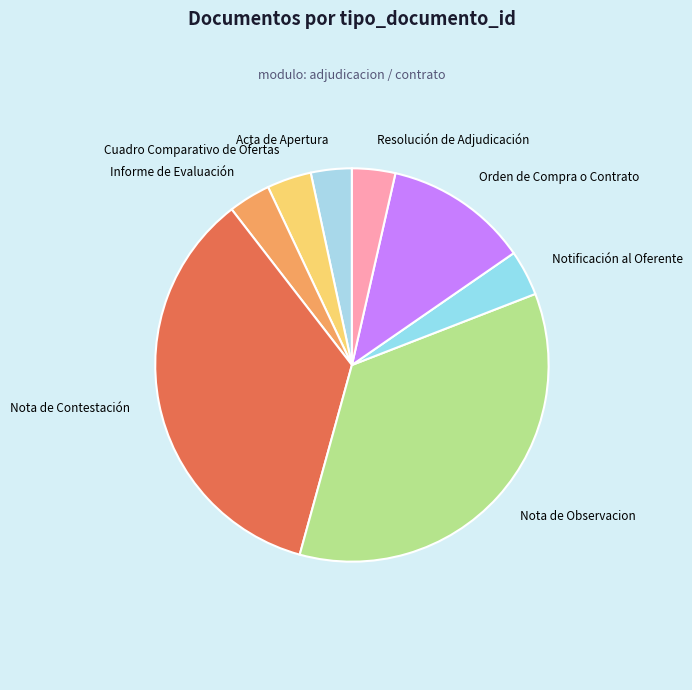

Does Notificación al Oferente account for over 50% of the chart?

No